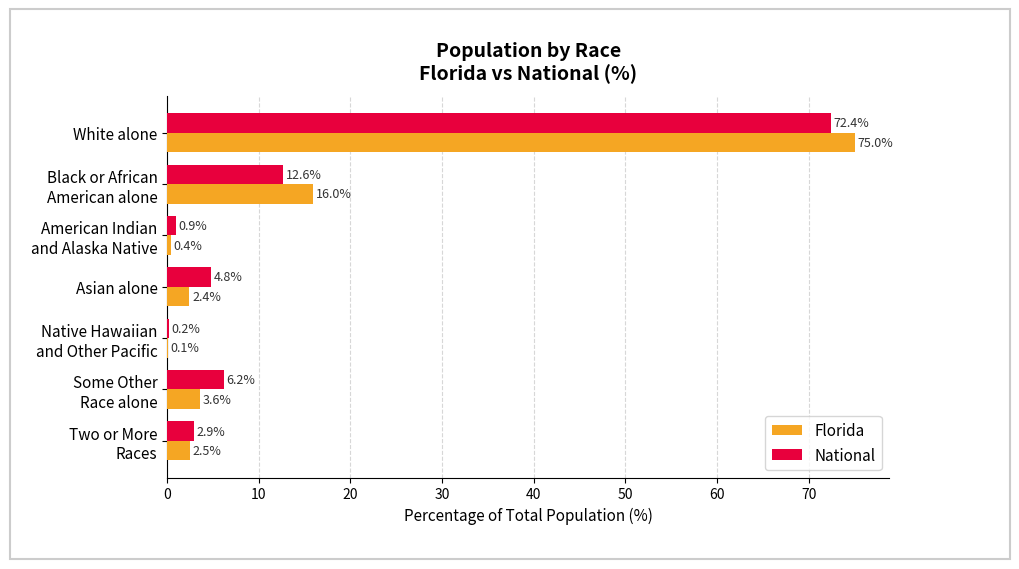

What is the sum of all National values?

100.0